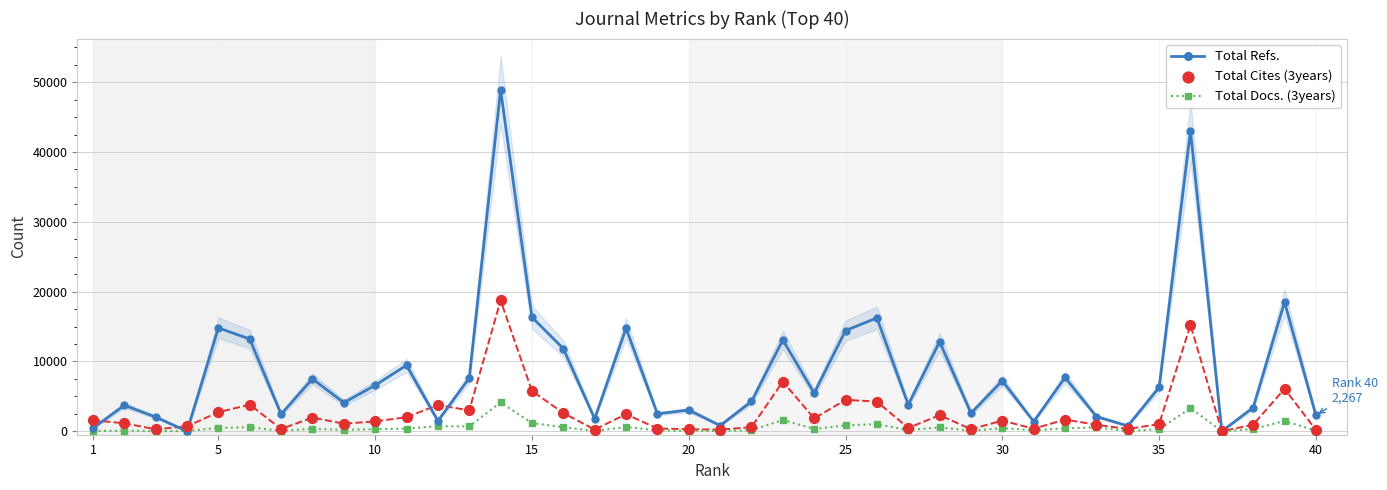

Which series has the widest spread of Y values?

Total Refs.